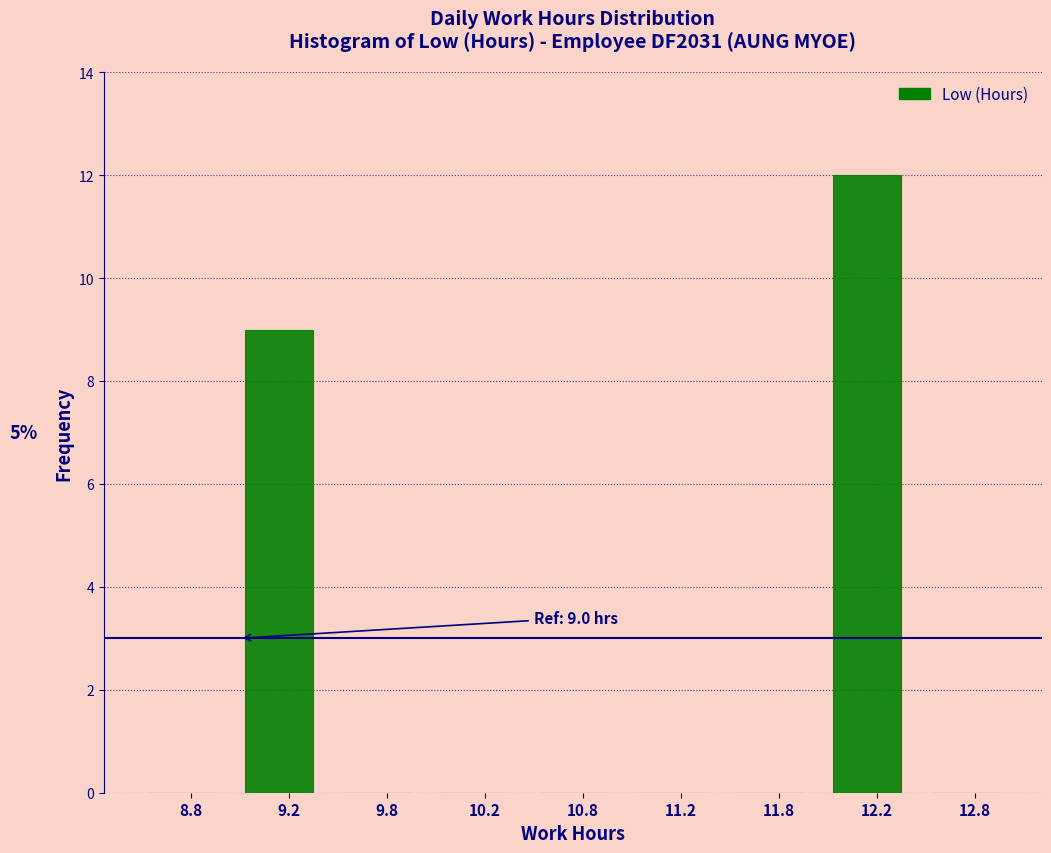

Reading right to left, extract all data points from this chart.

12.8=0	12.2=12	11.8=0	11.2=0	10.8=0	10.2=0	9.8=0	9.2=9	8.8=0